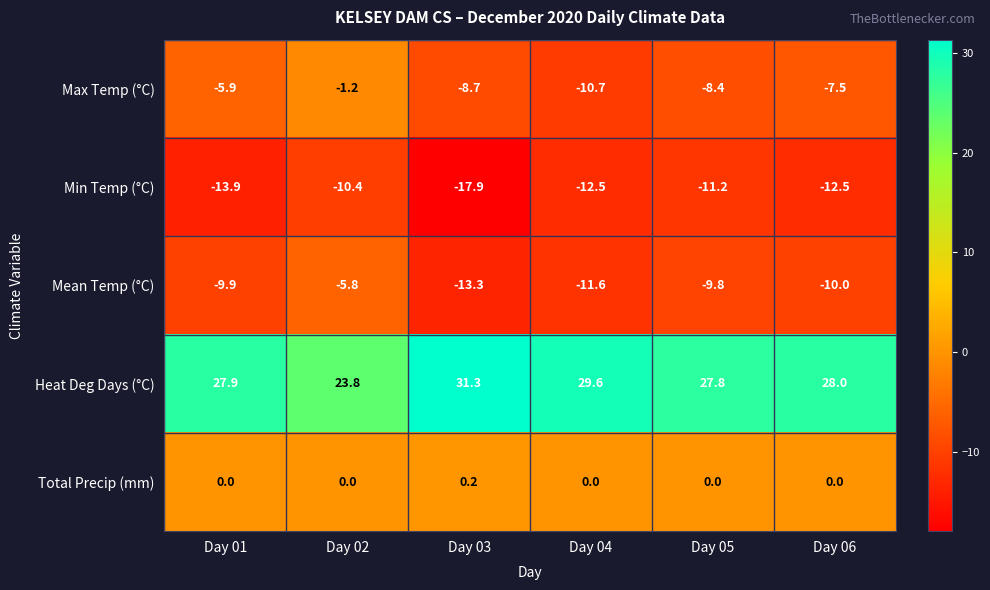

What is the sum of the Mean Temp (°C) values at Day 06 and Day 03?

-23.3